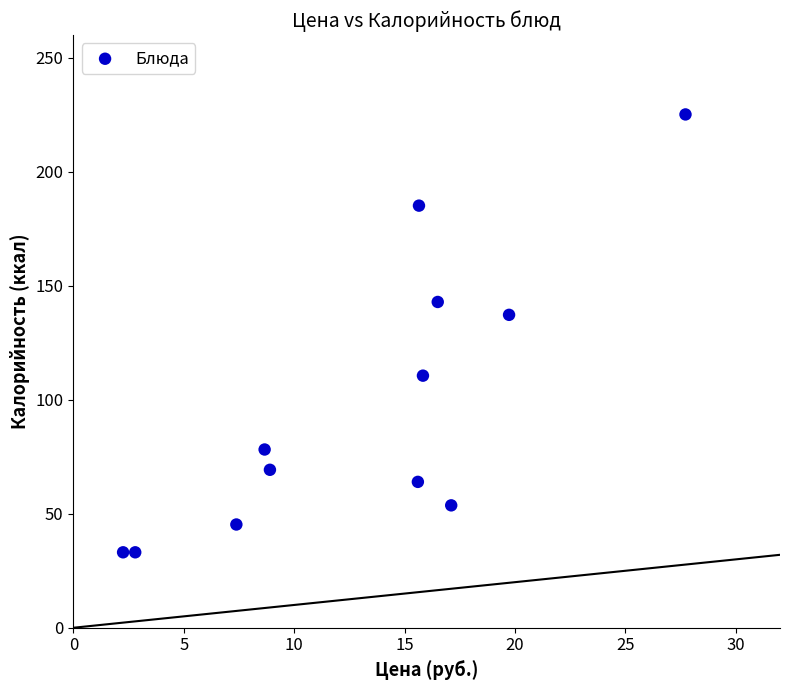

What is the average X value?

13.2